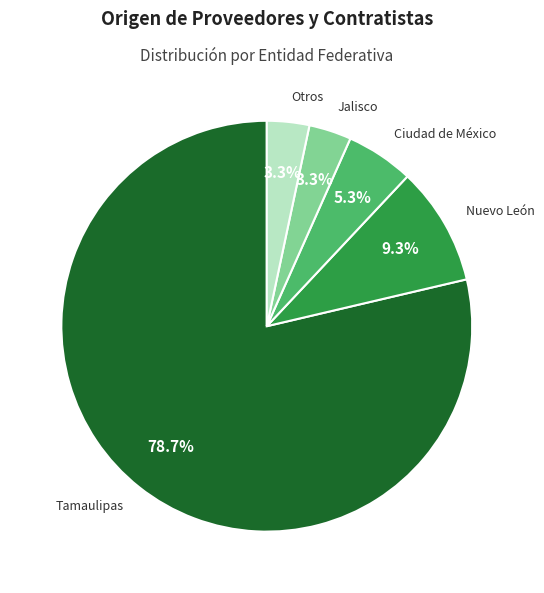

Does any single category account for the majority?

Yes